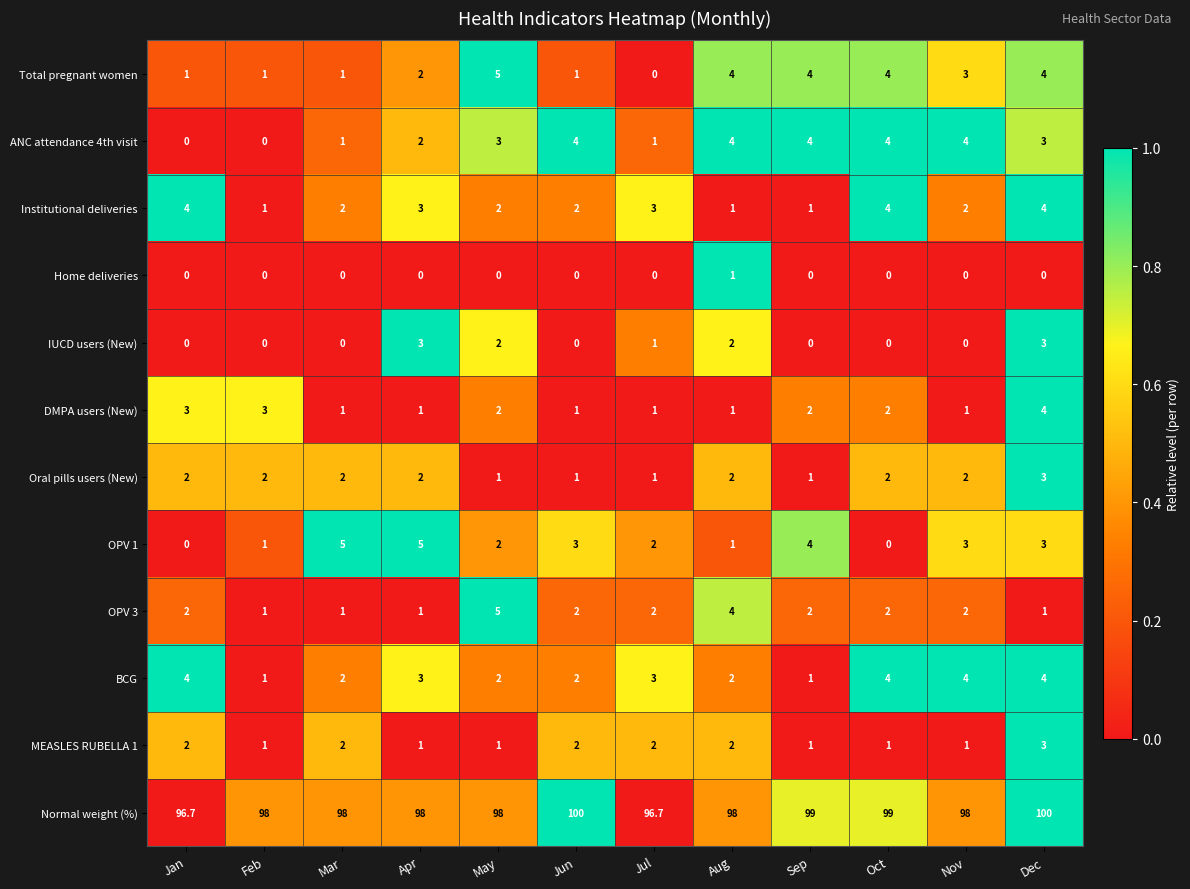

Is it true that MEASLES RUBELLA 1 equals 0.6 at Apr?

False